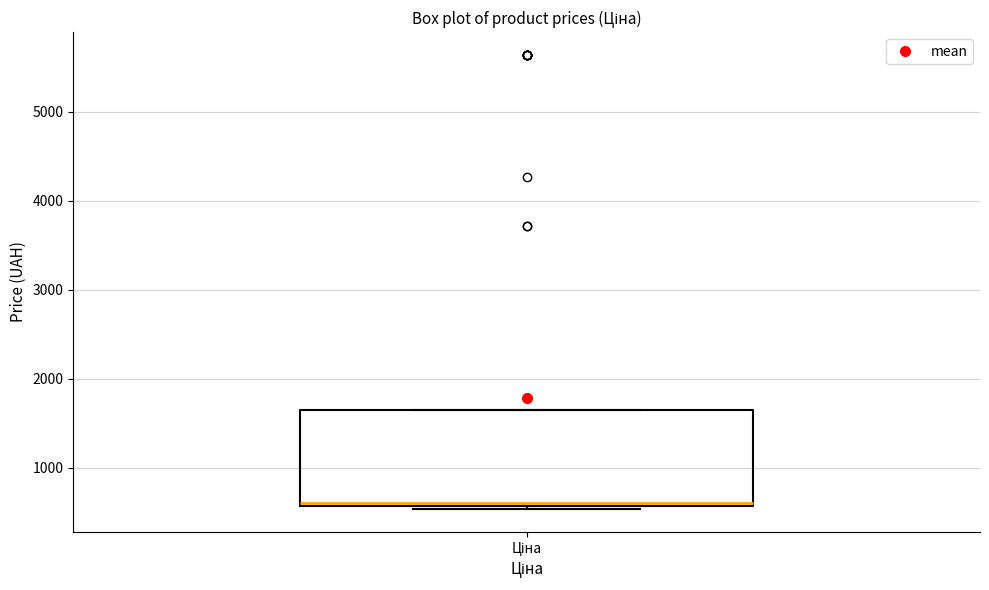

Where is the upper edge of the box for Ціна on the y-axis? The values are not printed on the chart, so give them approximately, as read against the axis.

1600